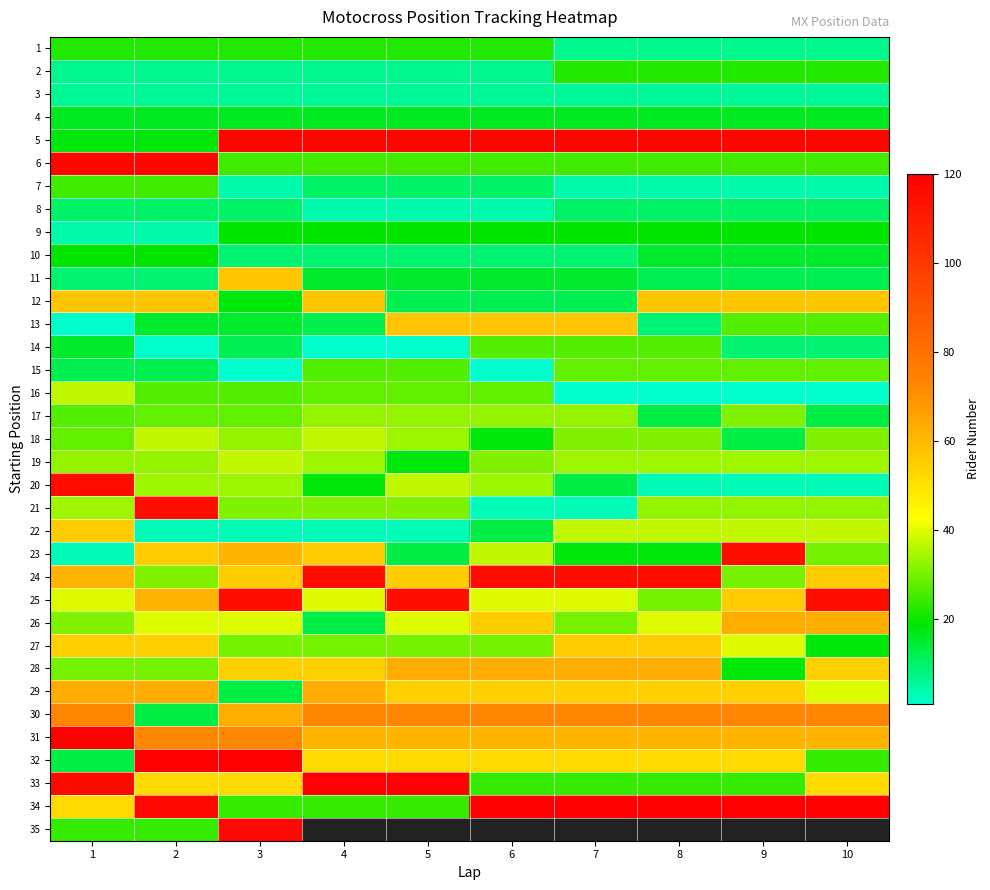

Is it true that 18 equals 49.5 at 1?

False